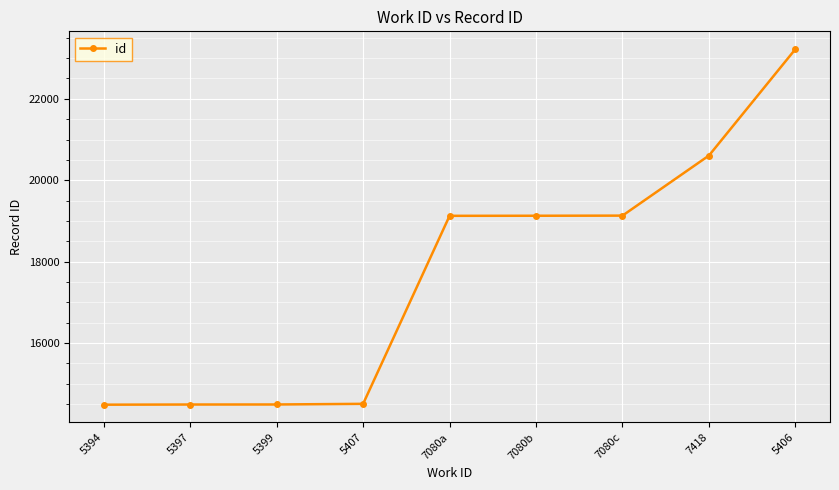

What is the sum of all values?

159188